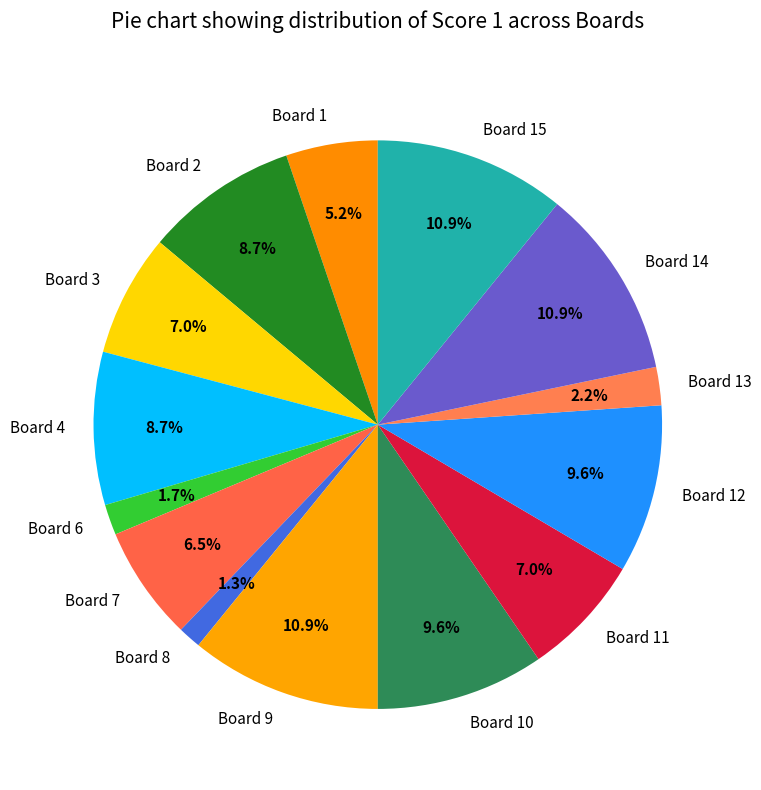

What percentage is the Board 2 slice, to the nearest percent?

9%